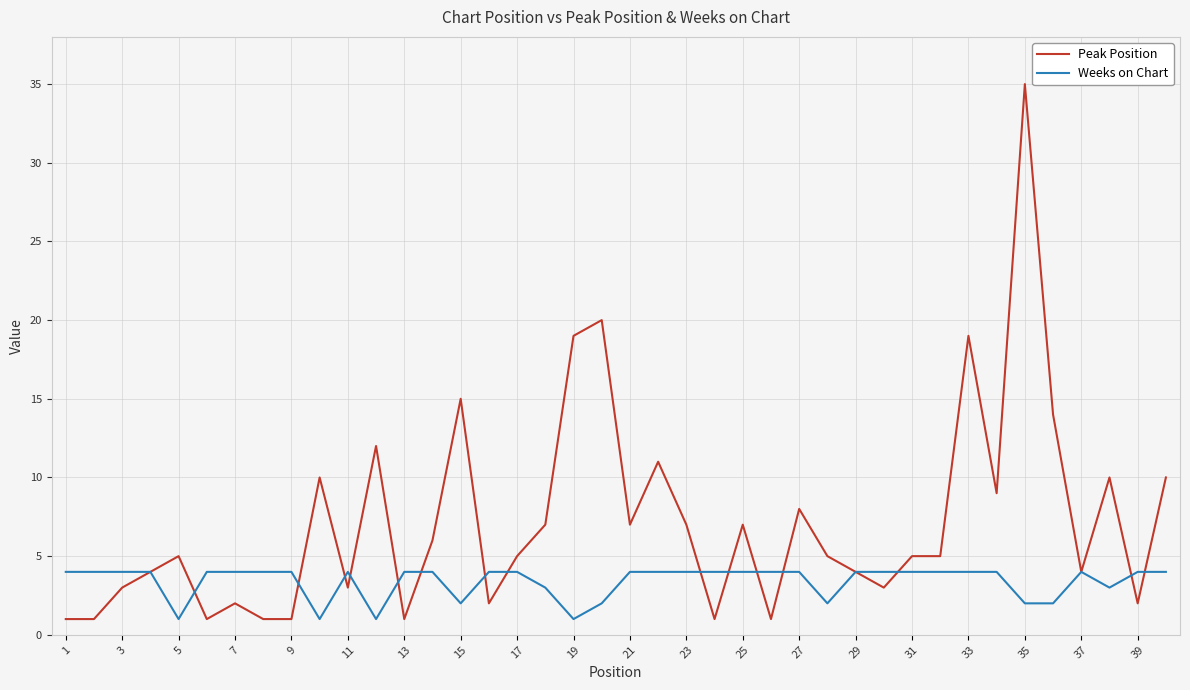

Rank the series by their average value, from lowest to highest.

Weeks on Chart, Peak Position